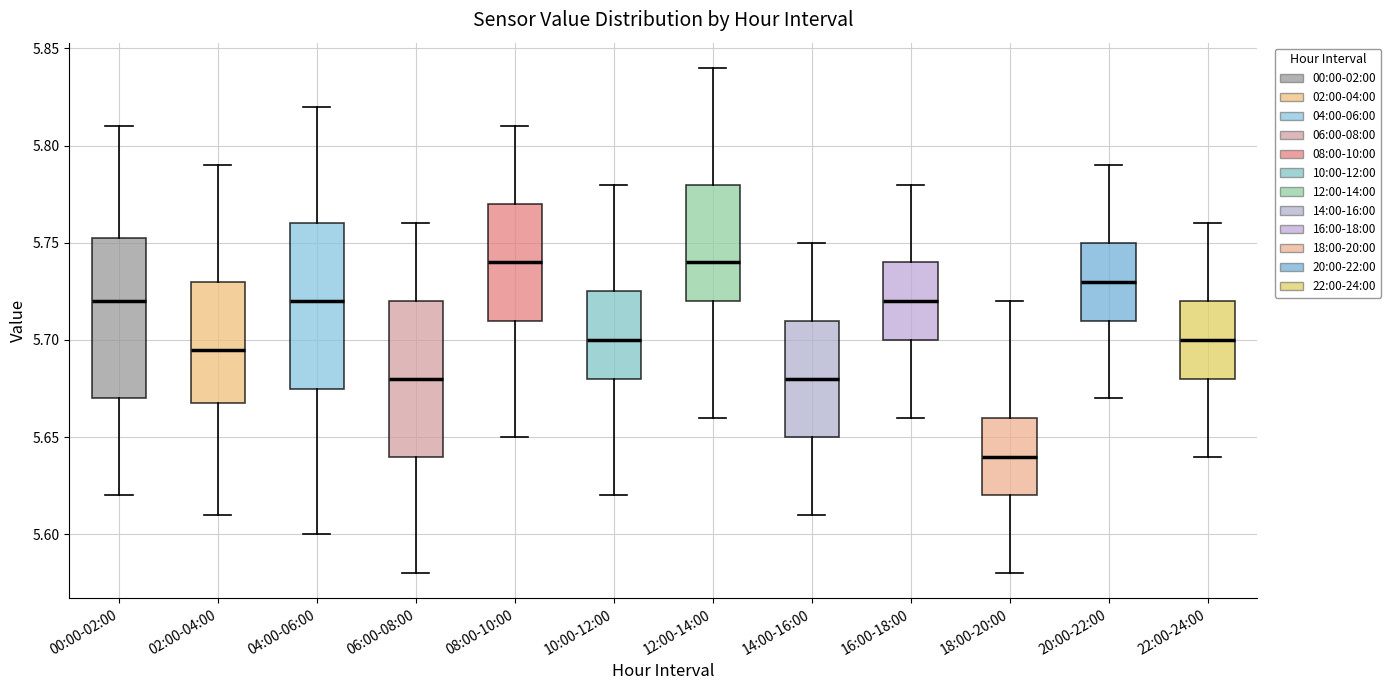

Reading left to right, read every box against the y-axis: the position of its median line, the range the box covers, and the ends of its whiskers. The values are not printed on the chart, so give them approximately, as read against the axis.

00:00-02:00: median 5.720, box 5.670 to 5.755, whiskers 5.620 to 5.810
02:00-04:00: median 5.695, box 5.670 to 5.730, whiskers 5.610 to 5.790
04:00-06:00: median 5.720, box 5.675 to 5.760, whiskers 5.600 to 5.820
06:00-08:00: median 5.680, box 5.640 to 5.720, whiskers 5.580 to 5.760
08:00-10:00: median 5.740, box 5.710 to 5.770, whiskers 5.650 to 5.810
10:00-12:00: median 5.700, box 5.680 to 5.725, whiskers 5.620 to 5.780
12:00-14:00: median 5.740, box 5.720 to 5.780, whiskers 5.660 to 5.840
14:00-16:00: median 5.680, box 5.650 to 5.710, whiskers 5.610 to 5.750
16:00-18:00: median 5.720, box 5.700 to 5.740, whiskers 5.660 to 5.780
18:00-20:00: median 5.640, box 5.620 to 5.660, whiskers 5.580 to 5.720
20:00-22:00: median 5.730, box 5.710 to 5.750, whiskers 5.670 to 5.790
22:00-24:00: median 5.700, box 5.680 to 5.720, whiskers 5.640 to 5.760